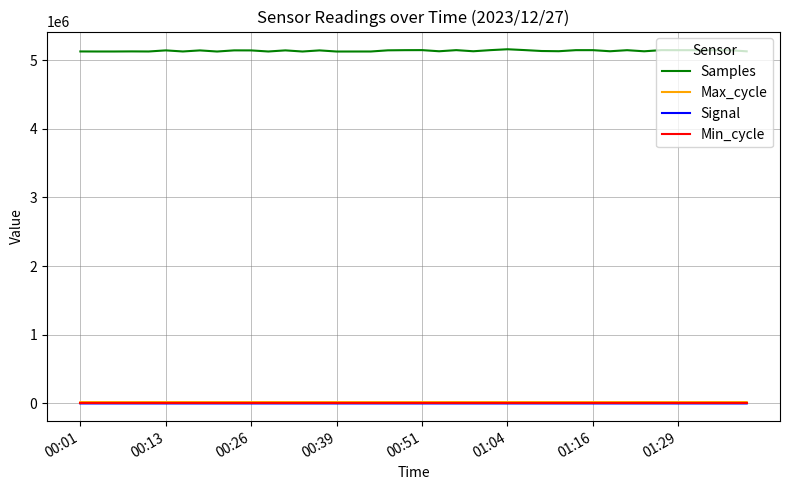

True or false: Samples and Min_cycle intersect in this chart.

False